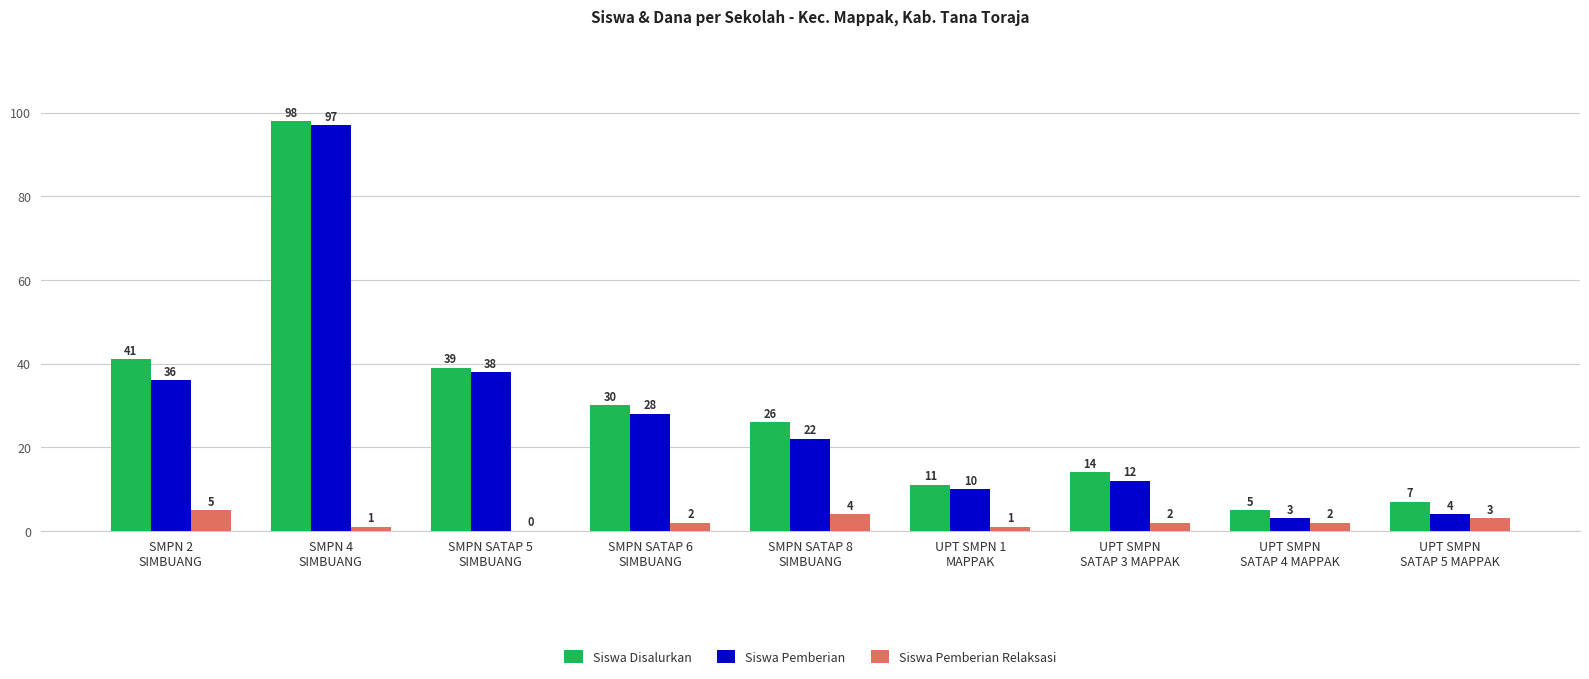

Reading left to right, what are all the values shown in this chart?

Siswa Disalurkan: 41	98	39	30	26	11	14	5	7
Siswa Pemberian: 36	97	38	28	22	10	12	3	4
Siswa Pemberian Relaksasi: 5	1	0	2	4	1	2	2	3